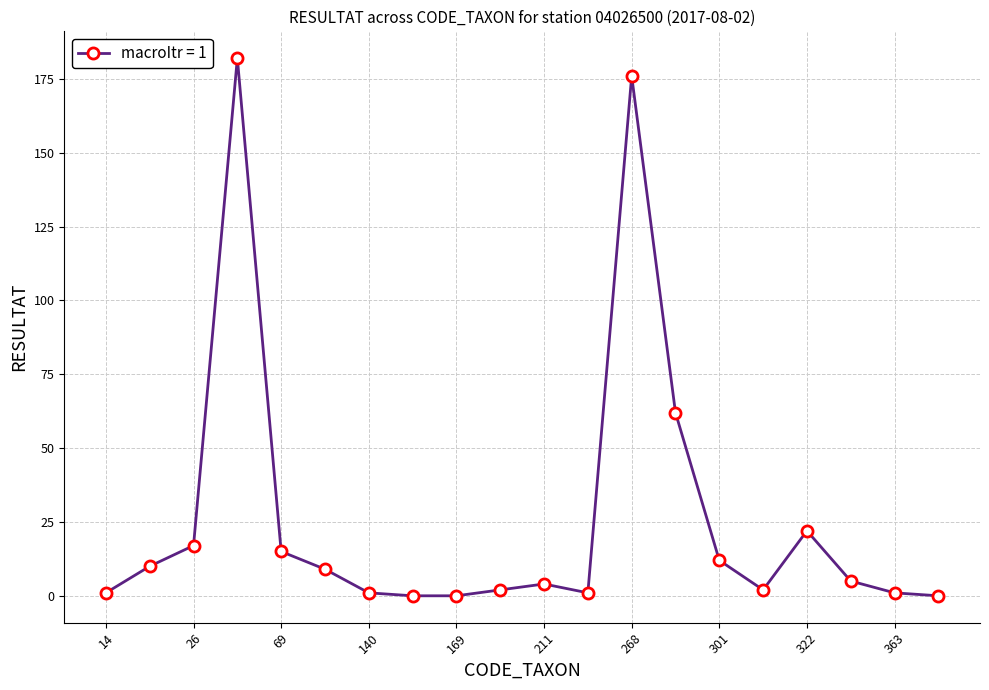

True or false: there are more than 2 points higher than both neighbors.

True